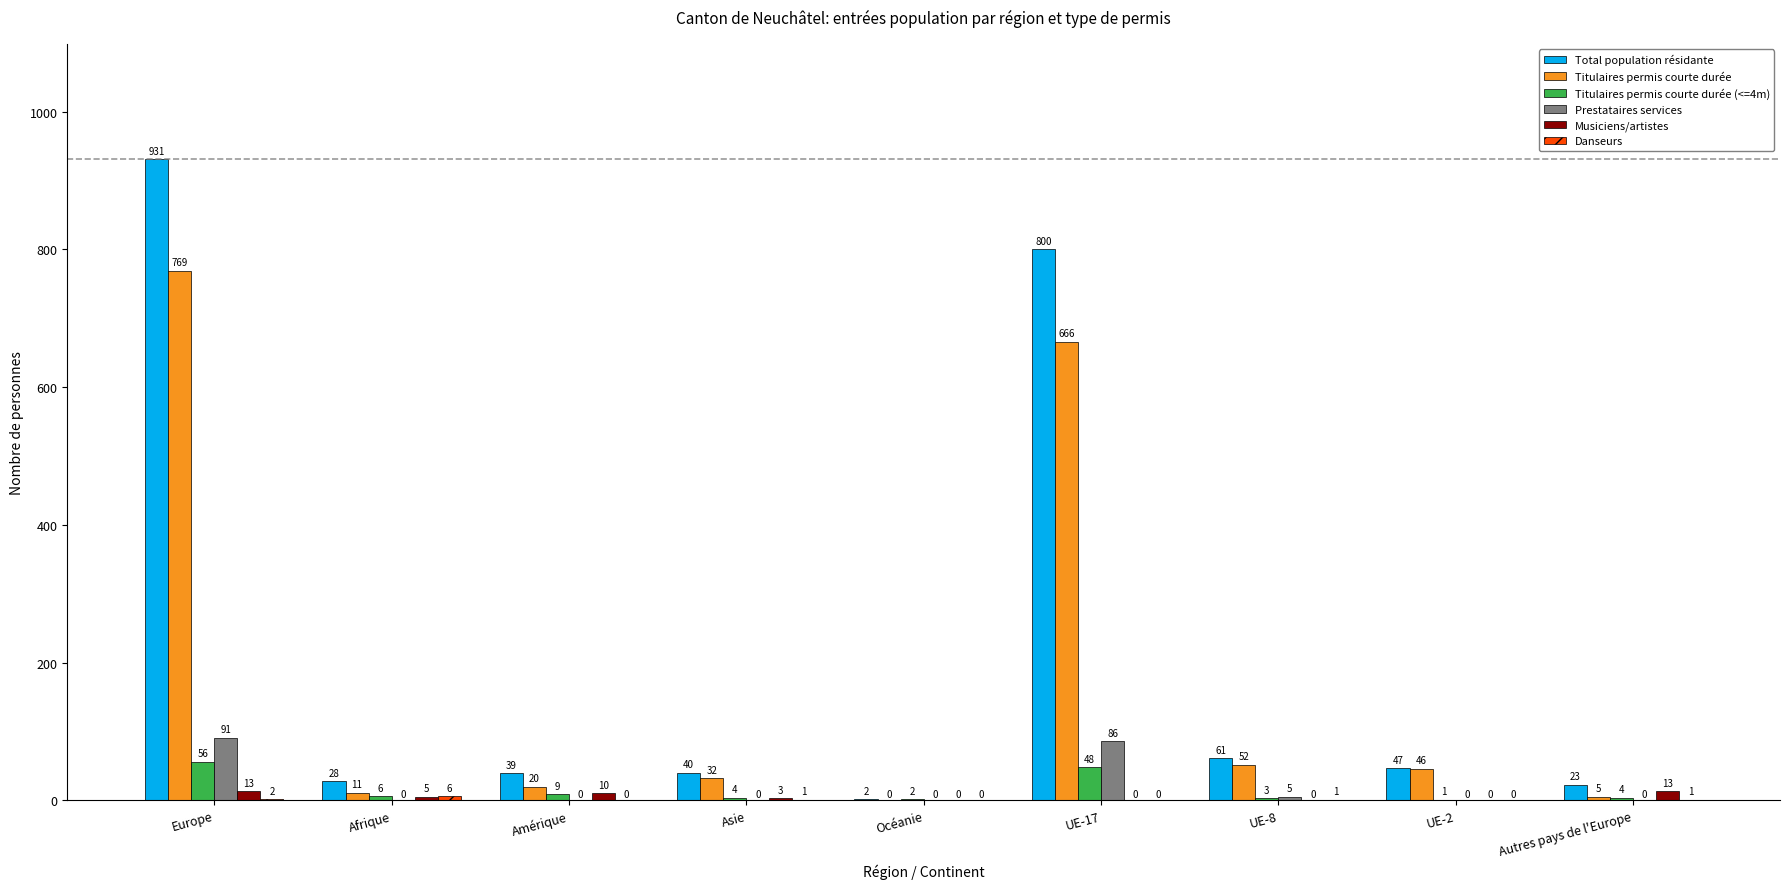

Which series changed the most between Asie and UE-2?

Titulaires permis courte durée